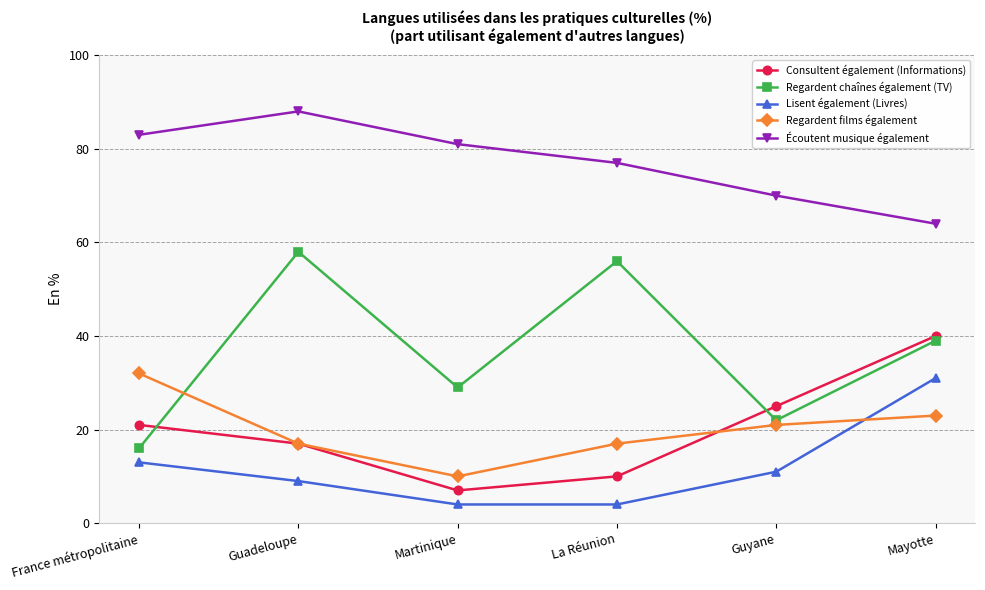

Does the chart display data point markers on the line(s)?

Yes